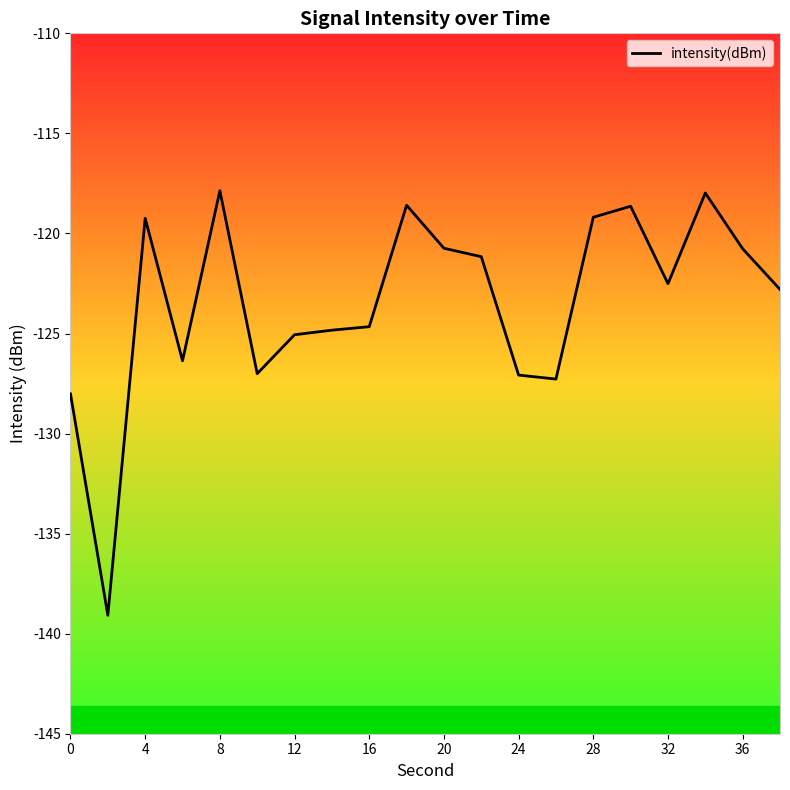

What is the smallest value displayed?

-139.1